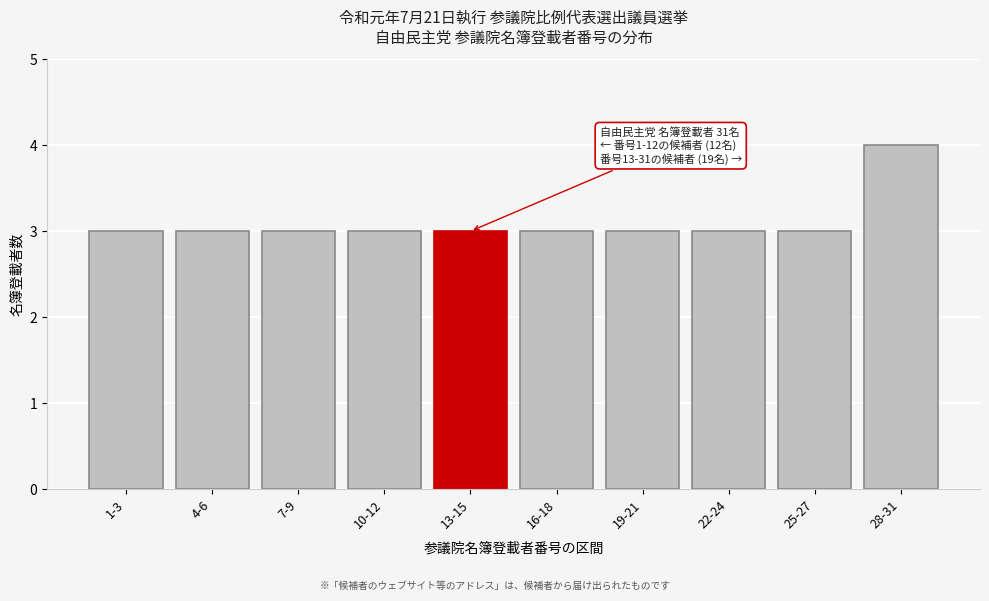

Reading left to right, list all the values displayed in this chart.

1-3=3	4-6=3	7-9=3	10-12=3	13-15=3	16-18=3	19-21=3	22-24=3	25-27=3	28-31=4